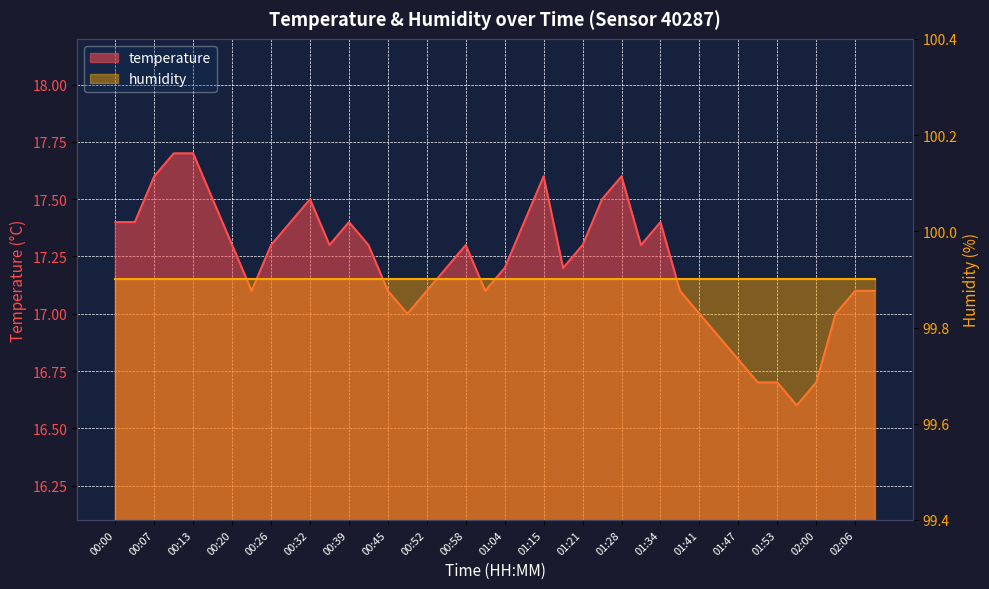

What is the smallest value displayed?

16.6